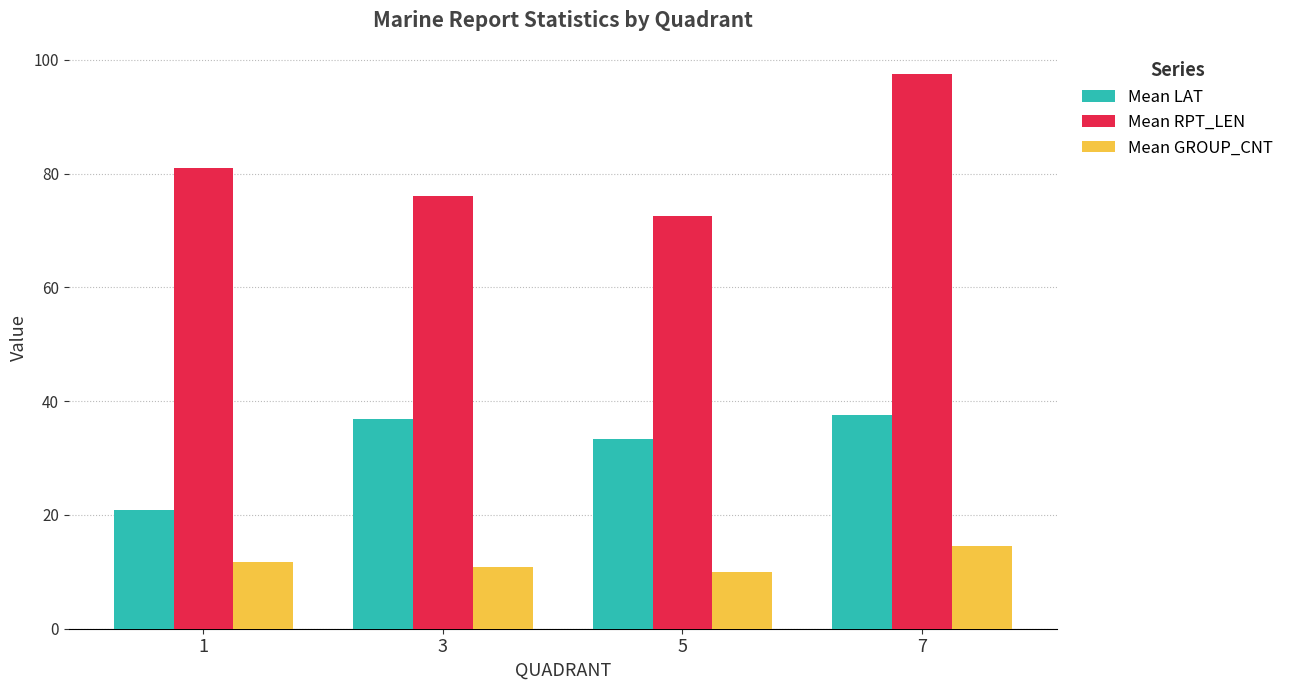

At which category does the chart reach its minimum across all series?

5